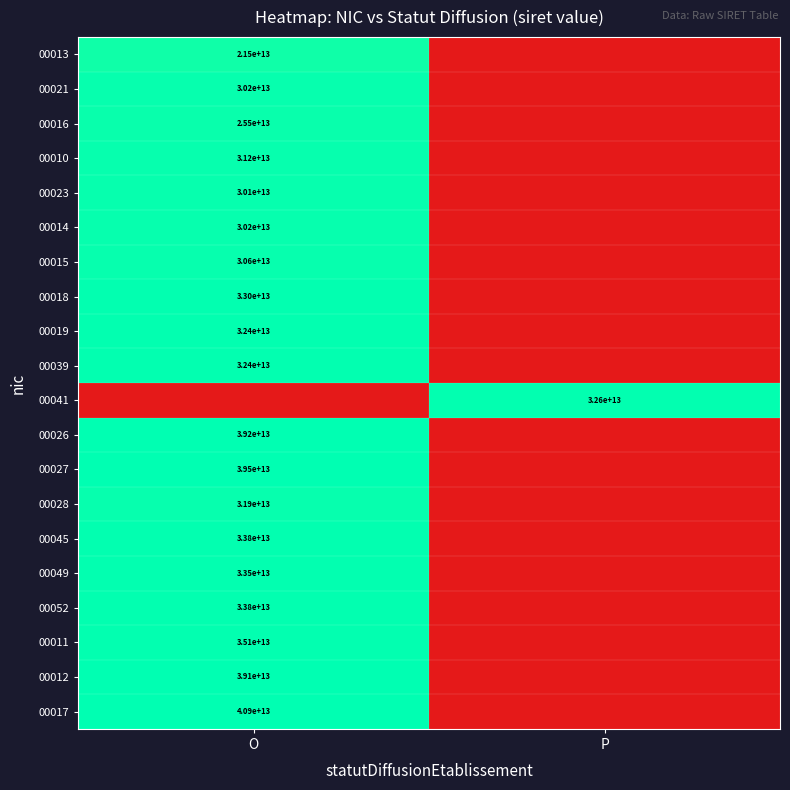

The 00039 series shows 8457294386775 at O. True or false?

False